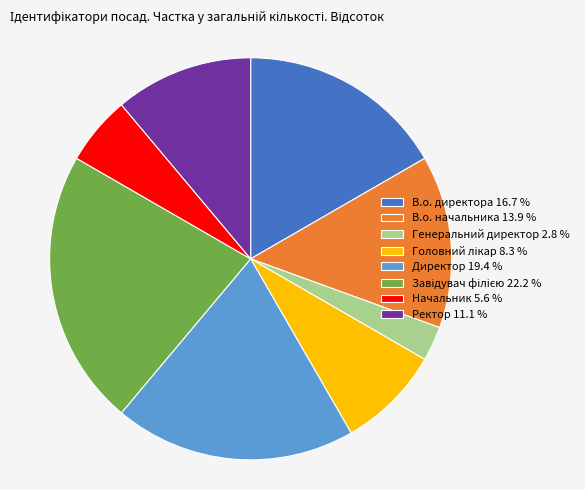

True or false: В.о. директора accounts for 22% of the total.

False